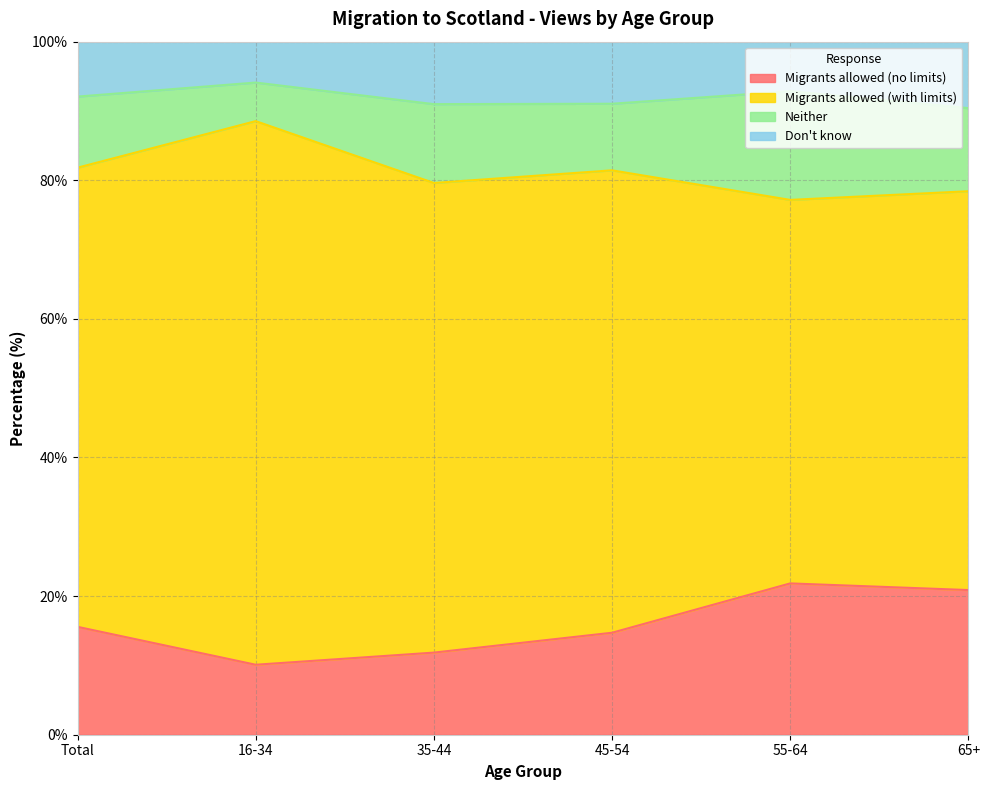

What is the highest value of the Migrants allowed (no limits) series?

21.8